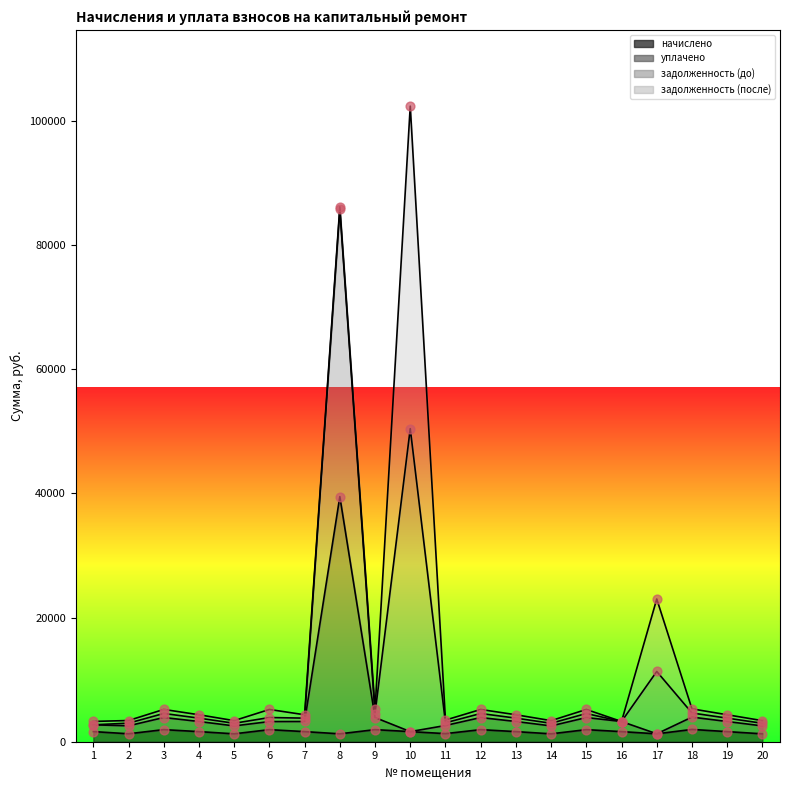

Which series contains the lowest Y value?

начислено